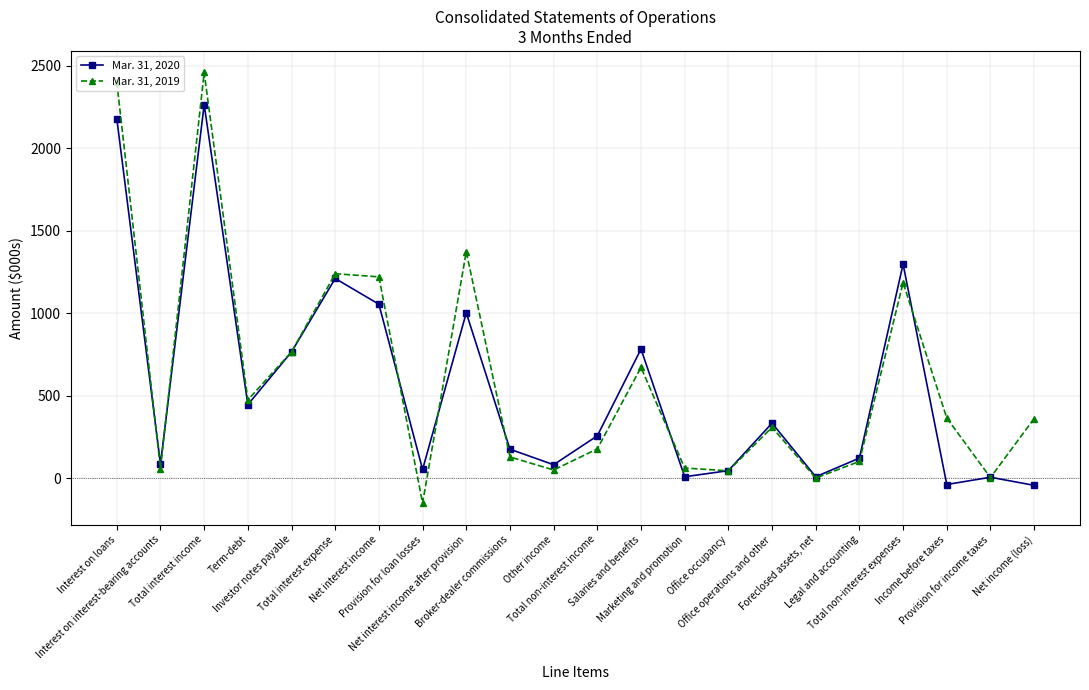

Where do Mar. 31, 2019 and Mar. 31, 2020 first cross each other?

Interest on loans and Interest on interest-bearing accounts